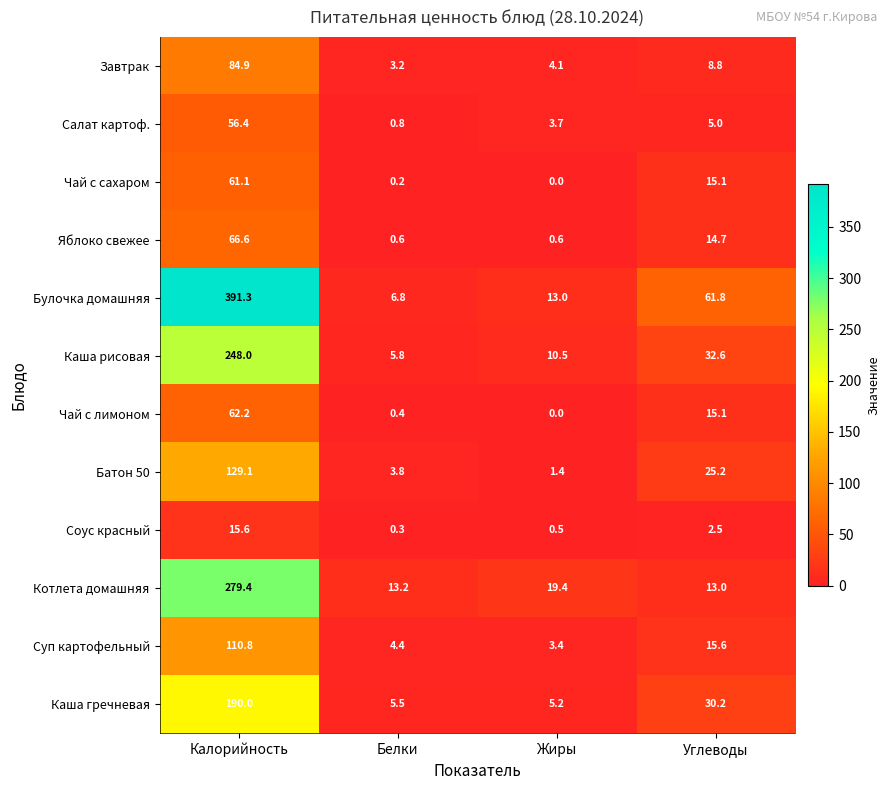

At which category is the sum across all series the highest?

Калорийность